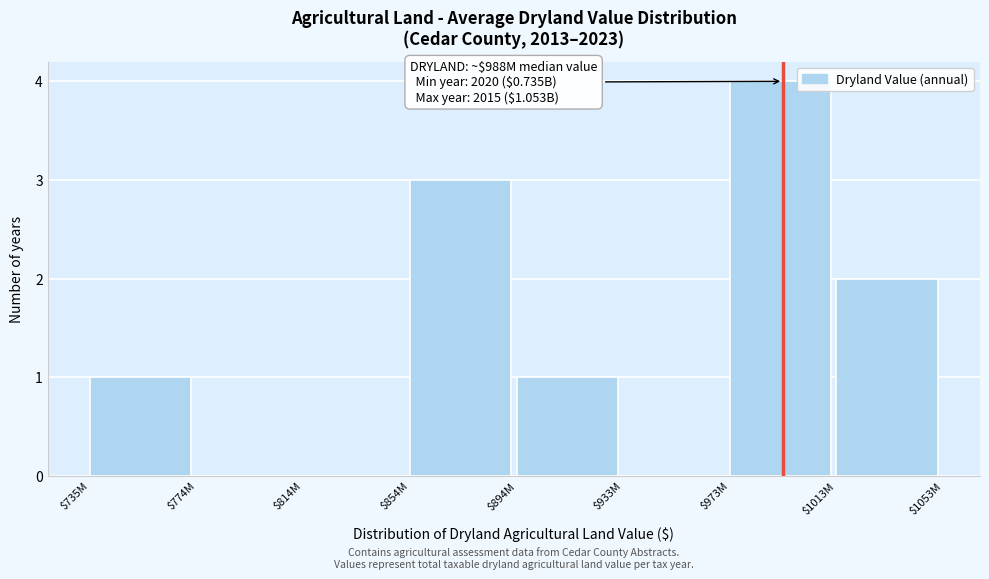

True or false: the data shows 1 at $894M.

True